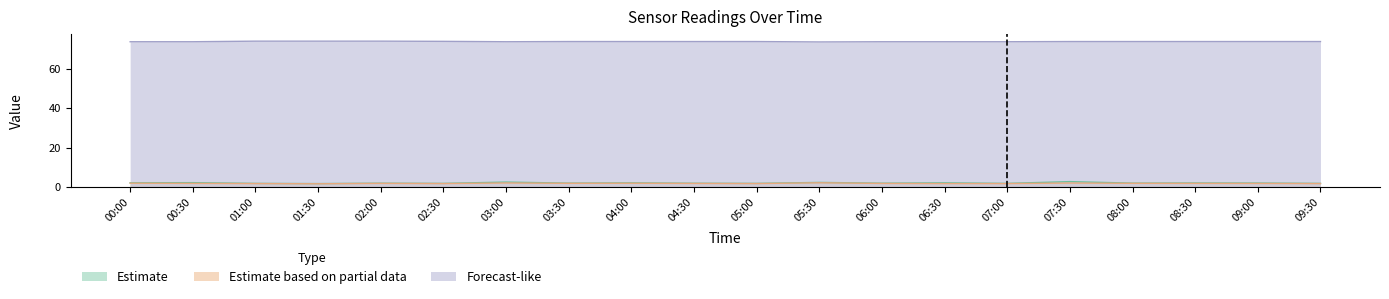

The Forecast-like series shows 39.6 at 01:00. True or false?

False